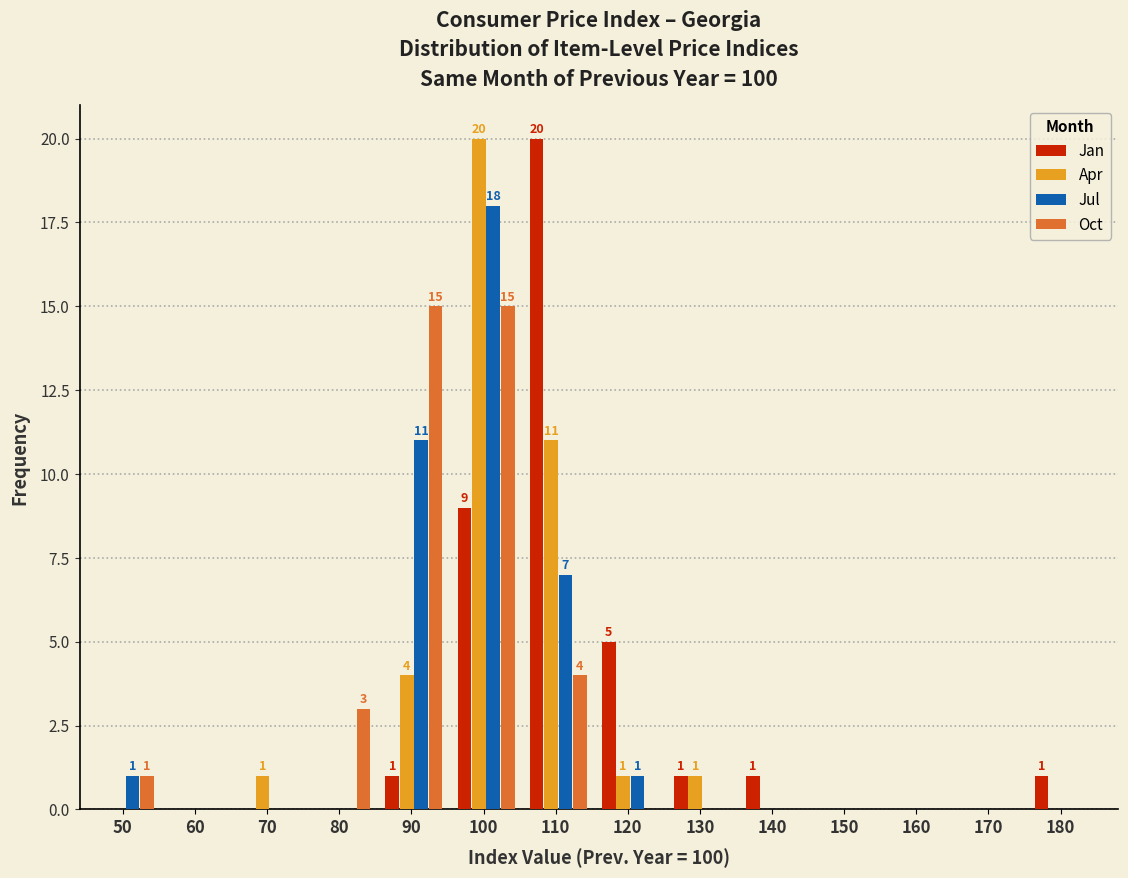

Where is Apr nearest to the value 10?

110